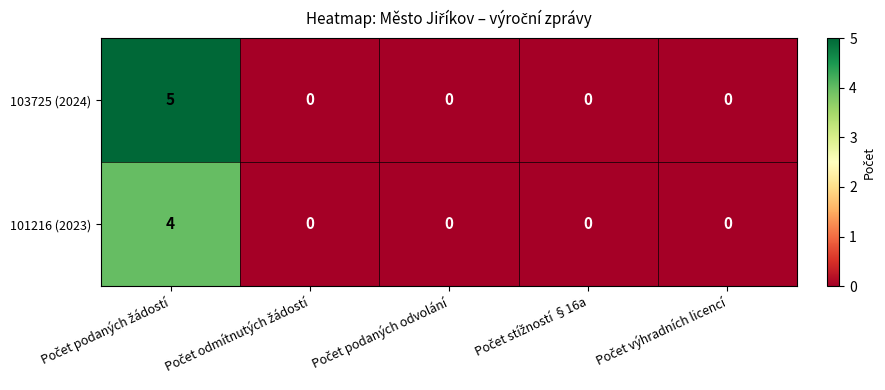

What is the greatest value displayed?

5